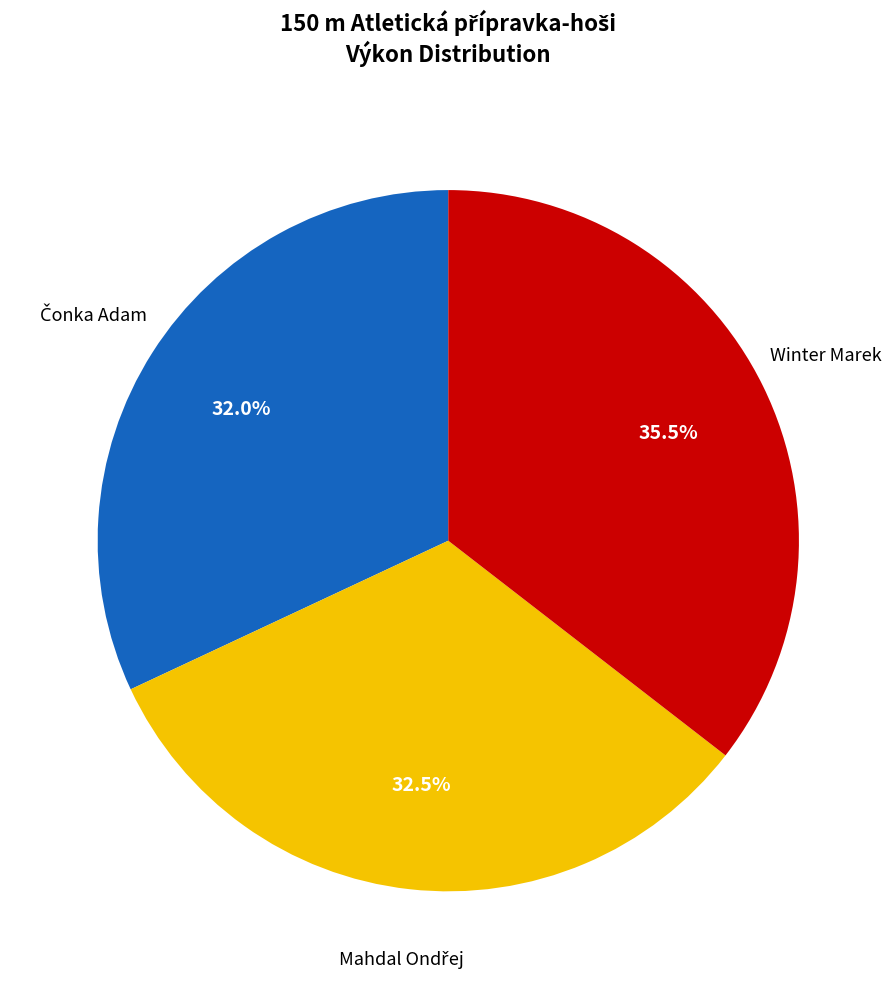

Which slice is the largest?

Winter Marek